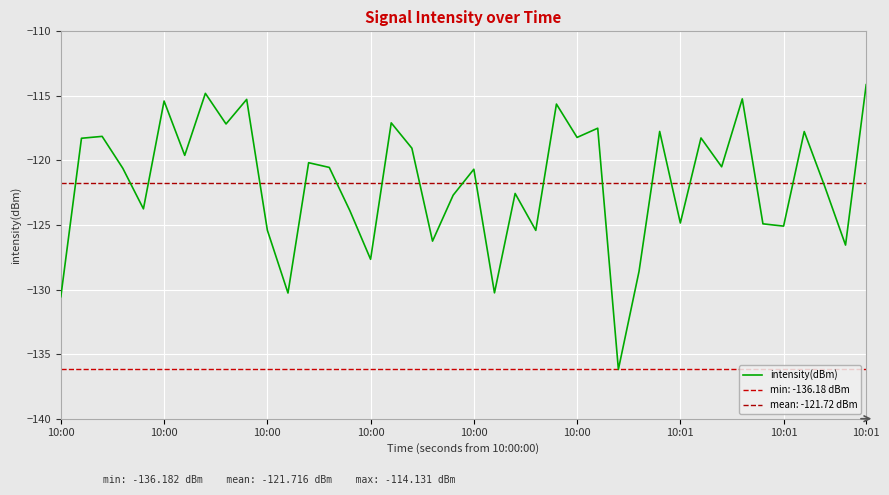

What is the greatest value displayed?

-114.1